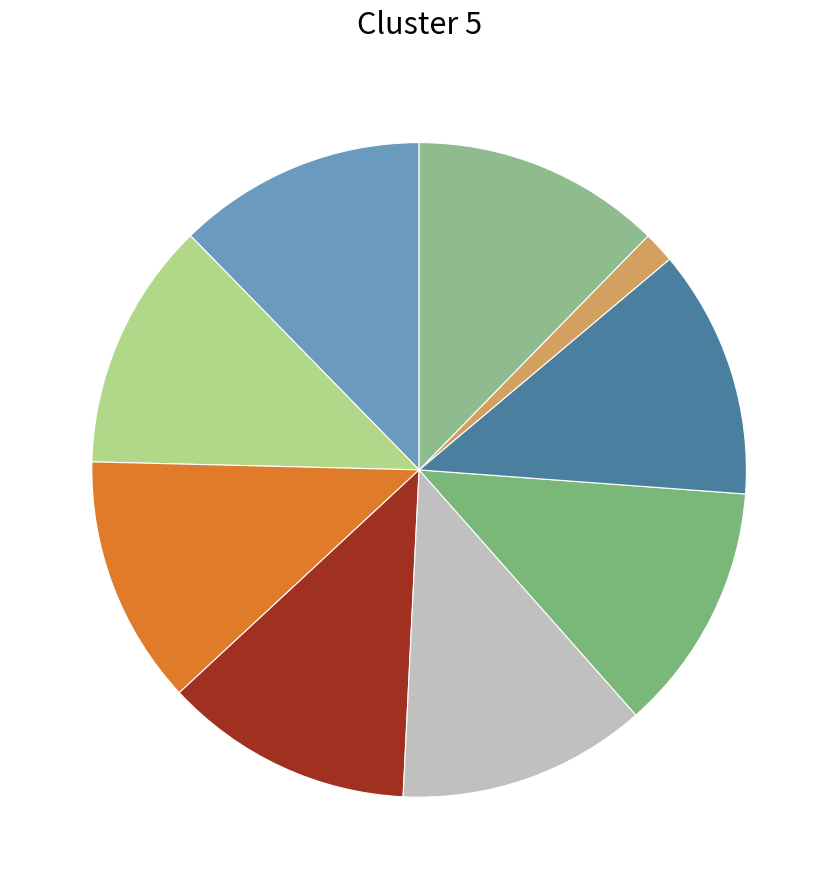

Which category has the biggest portion of the pie?

რეშიდ ბეგ შარვაშიძე (შერვაშიძე)